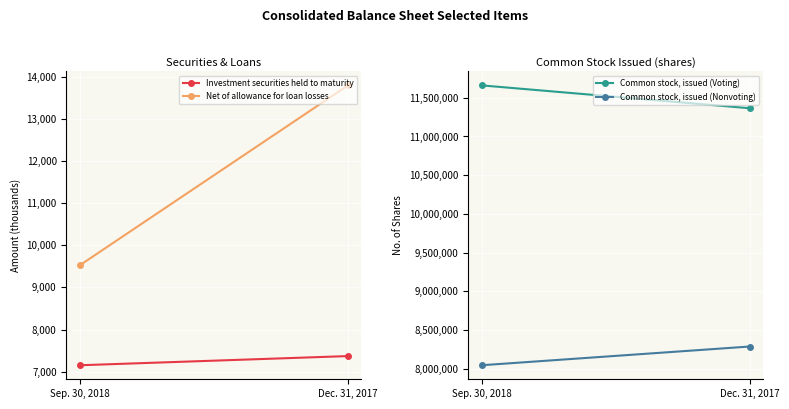

True or false: Net of allowance for loan losses has a value of 18122 at Dec. 31, 2017.

False